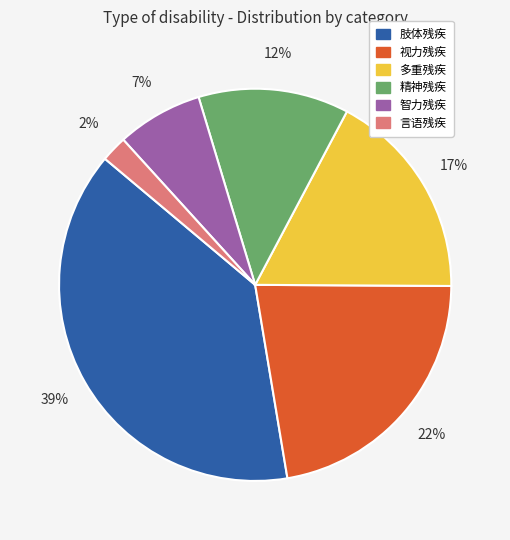

To the nearest percent, what is the difference between the largest and smallest slice percentages?

37%